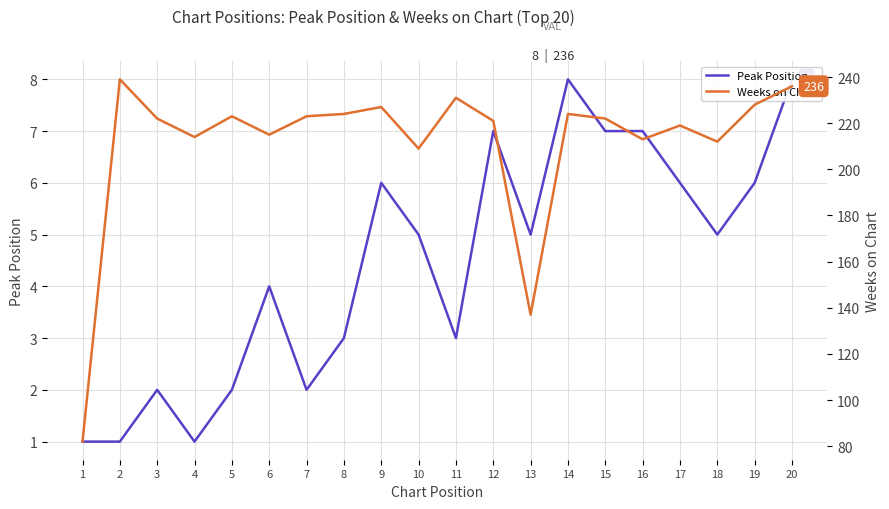

Is this an area chart (filled region under the line)?

No